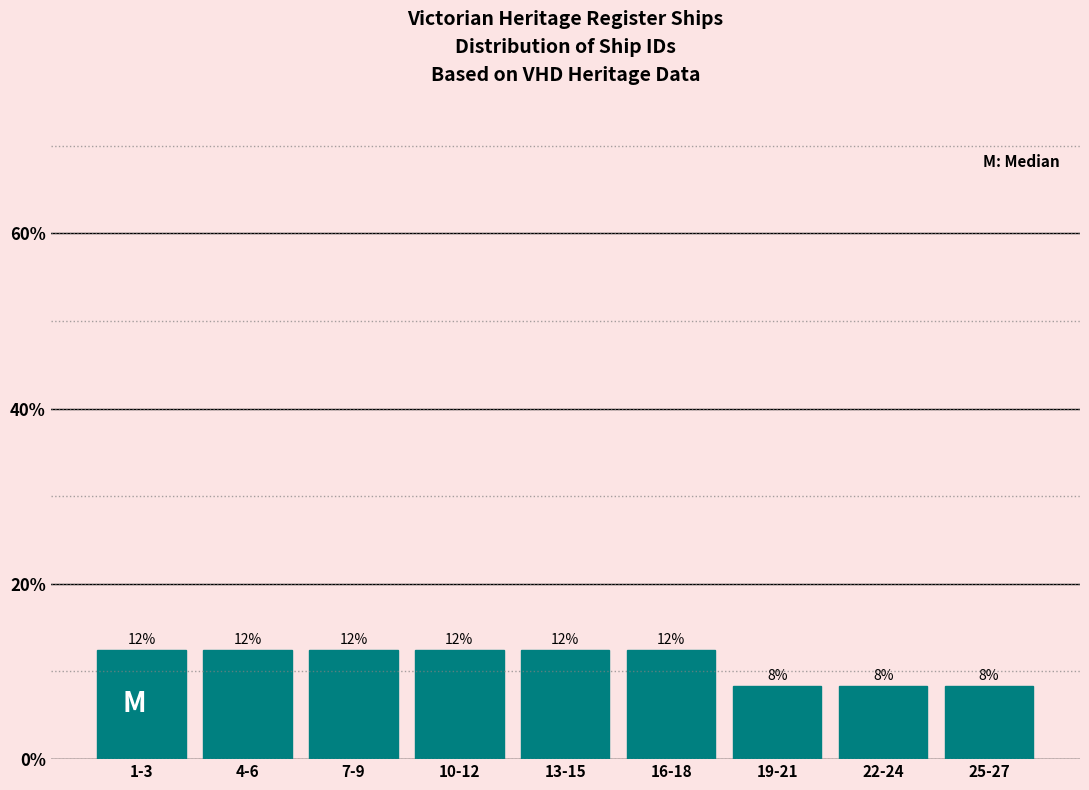

How many bars are there in total?

9